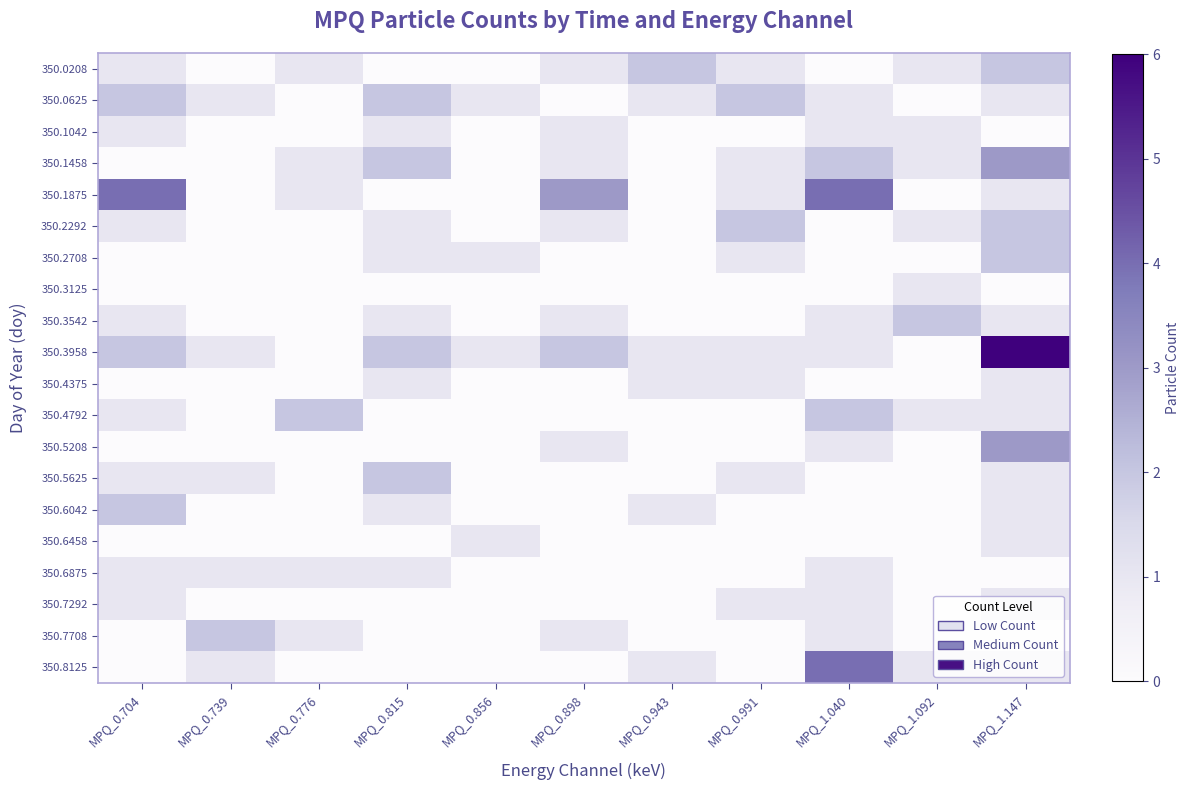

Reading right to left, list all the values displayed in this chart.

350.0208: MPQ_1.147=2	MPQ_1.092=1	MPQ_1.040=0	MPQ_0.991=1	MPQ_0.943=2	MPQ_0.898=1	MPQ_0.856=0	MPQ_0.815=0	MPQ_0.776=1	MPQ_0.739=0	MPQ_0.704=1
350.0625: MPQ_1.147=1	MPQ_1.092=0	MPQ_1.040=1	MPQ_0.991=2	MPQ_0.943=1	MPQ_0.898=0	MPQ_0.856=1	MPQ_0.815=2	MPQ_0.776=0	MPQ_0.739=1	MPQ_0.704=2
350.1042: MPQ_1.147=0	MPQ_1.092=1	MPQ_1.040=1	MPQ_0.991=0	MPQ_0.943=0	MPQ_0.898=1	MPQ_0.856=0	MPQ_0.815=1	MPQ_0.776=0	MPQ_0.739=0	MPQ_0.704=1
350.1458: MPQ_1.147=3	MPQ_1.092=1	MPQ_1.040=2	MPQ_0.991=1	MPQ_0.943=0	MPQ_0.898=1	MPQ_0.856=0	MPQ_0.815=2	MPQ_0.776=1	MPQ_0.739=0	MPQ_0.704=0
350.1875: MPQ_1.147=1	MPQ_1.092=0	MPQ_1.040=4	MPQ_0.991=1	MPQ_0.943=0	MPQ_0.898=3	MPQ_0.856=0	MPQ_0.815=0	MPQ_0.776=1	MPQ_0.739=0	MPQ_0.704=4
350.2292: MPQ_1.147=2	MPQ_1.092=1	MPQ_1.040=0	MPQ_0.991=2	MPQ_0.943=0	MPQ_0.898=1	MPQ_0.856=0	MPQ_0.815=1	MPQ_0.776=0	MPQ_0.739=0	MPQ_0.704=1
350.2708: MPQ_1.147=2	MPQ_1.092=0	MPQ_1.040=0	MPQ_0.991=1	MPQ_0.943=0	MPQ_0.898=0	MPQ_0.856=1	MPQ_0.815=1	MPQ_0.776=0	MPQ_0.739=0	MPQ_0.704=0
350.3125: MPQ_1.147=0	MPQ_1.092=1	MPQ_1.040=0	MPQ_0.991=0	MPQ_0.943=0	MPQ_0.898=0	MPQ_0.856=0	MPQ_0.815=0	MPQ_0.776=0	MPQ_0.739=0	MPQ_0.704=0
350.3542: MPQ_1.147=1	MPQ_1.092=2	MPQ_1.040=1	MPQ_0.991=0	MPQ_0.943=0	MPQ_0.898=1	MPQ_0.856=0	MPQ_0.815=1	MPQ_0.776=0	MPQ_0.739=0	MPQ_0.704=1
350.3958: MPQ_1.147=6	MPQ_1.092=0	MPQ_1.040=1	MPQ_0.991=1	MPQ_0.943=1	MPQ_0.898=2	MPQ_0.856=1	MPQ_0.815=2	MPQ_0.776=0	MPQ_0.739=1	MPQ_0.704=2
350.4375: MPQ_1.147=1	MPQ_1.092=0	MPQ_1.040=0	MPQ_0.991=1	MPQ_0.943=1	MPQ_0.898=0	MPQ_0.856=0	MPQ_0.815=1	MPQ_0.776=0	MPQ_0.739=0	MPQ_0.704=0
350.4792: MPQ_1.147=1	MPQ_1.092=1	MPQ_1.040=2	MPQ_0.991=0	MPQ_0.943=0	MPQ_0.898=0	MPQ_0.856=0	MPQ_0.815=0	MPQ_0.776=2	MPQ_0.739=0	MPQ_0.704=1
350.5208: MPQ_1.147=3	MPQ_1.092=0	MPQ_1.040=1	MPQ_0.991=0	MPQ_0.943=0	MPQ_0.898=1	MPQ_0.856=0	MPQ_0.815=0	MPQ_0.776=0	MPQ_0.739=0	MPQ_0.704=0
350.5625: MPQ_1.147=1	MPQ_1.092=0	MPQ_1.040=0	MPQ_0.991=1	MPQ_0.943=0	MPQ_0.898=0	MPQ_0.856=0	MPQ_0.815=2	MPQ_0.776=0	MPQ_0.739=1	MPQ_0.704=1
350.6042: MPQ_1.147=1	MPQ_1.092=0	MPQ_1.040=0	MPQ_0.991=0	MPQ_0.943=1	MPQ_0.898=0	MPQ_0.856=0	MPQ_0.815=1	MPQ_0.776=0	MPQ_0.739=0	MPQ_0.704=2
350.6458: MPQ_1.147=1	MPQ_1.092=0	MPQ_1.040=0	MPQ_0.991=0	MPQ_0.943=0	MPQ_0.898=0	MPQ_0.856=1	MPQ_0.815=0	MPQ_0.776=0	MPQ_0.739=0	MPQ_0.704=0
350.6875: MPQ_1.147=0	MPQ_1.092=0	MPQ_1.040=1	MPQ_0.991=0	MPQ_0.943=0	MPQ_0.898=0	MPQ_0.856=0	MPQ_0.815=1	MPQ_0.776=1	MPQ_0.739=1	MPQ_0.704=1
350.7292: MPQ_1.147=1	MPQ_1.092=0	MPQ_1.040=1	MPQ_0.991=1	MPQ_0.943=0	MPQ_0.898=0	MPQ_0.856=0	MPQ_0.815=0	MPQ_0.776=0	MPQ_0.739=0	MPQ_0.704=1
350.7708: MPQ_1.147=0	MPQ_1.092=0	MPQ_1.040=1	MPQ_0.991=0	MPQ_0.943=0	MPQ_0.898=1	MPQ_0.856=0	MPQ_0.815=0	MPQ_0.776=1	MPQ_0.739=2	MPQ_0.704=0
350.8125: MPQ_1.147=1	MPQ_1.092=1	MPQ_1.040=4	MPQ_0.991=0	MPQ_0.943=1	MPQ_0.898=0	MPQ_0.856=0	MPQ_0.815=0	MPQ_0.776=0	MPQ_0.739=1	MPQ_0.704=0